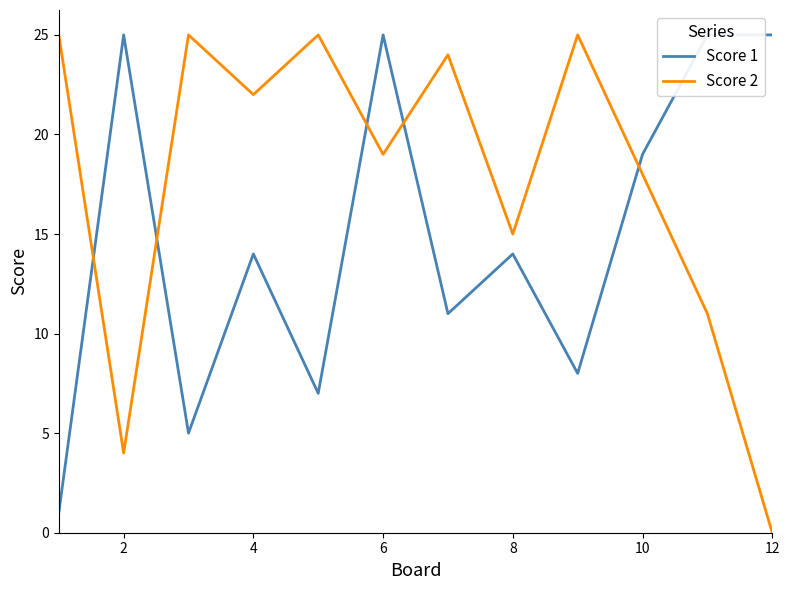

The value of Score 2 at 12 is -15. True or false?

False